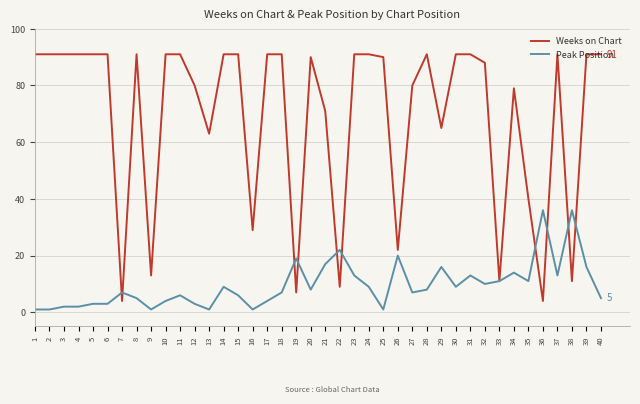

Between 13 and 38, which series saw the biggest shift?

Weeks on Chart